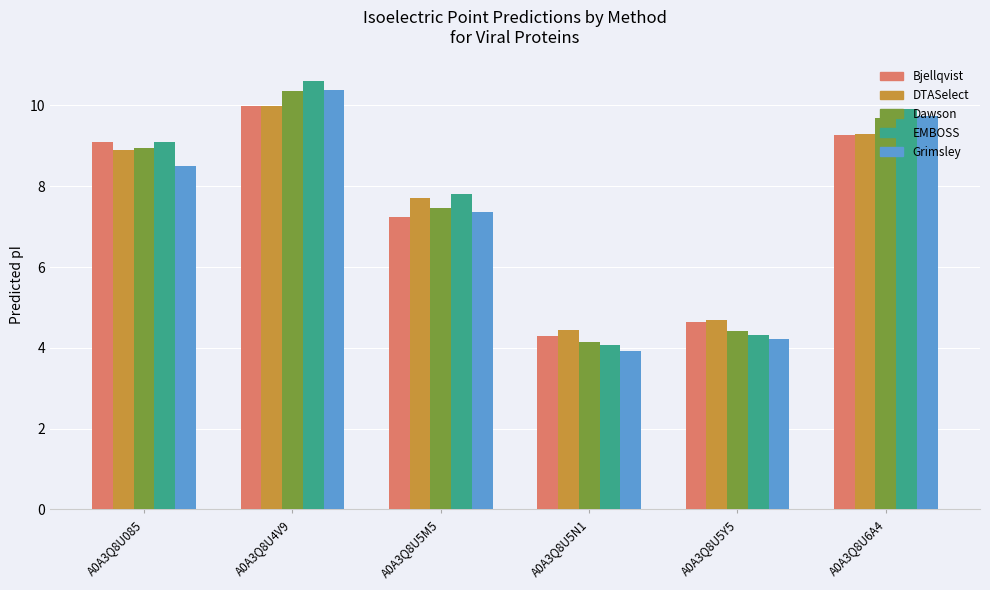

At how many categories does at least one series exceed 6?

4